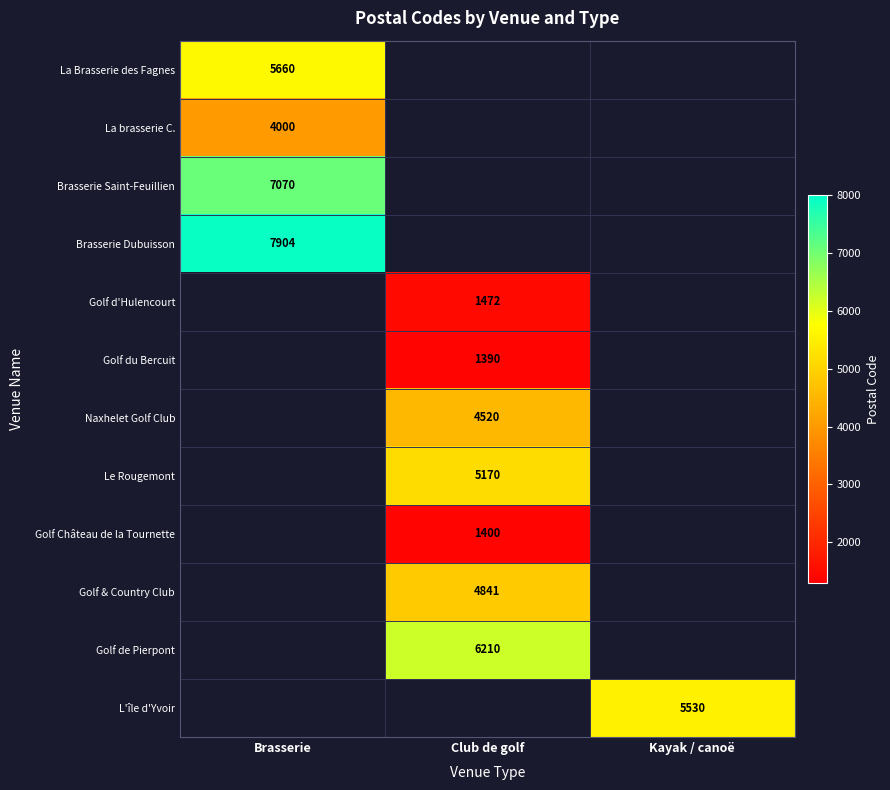

Is it true that Golf d'Hulencourt equals 2510 at Club de golf?

False